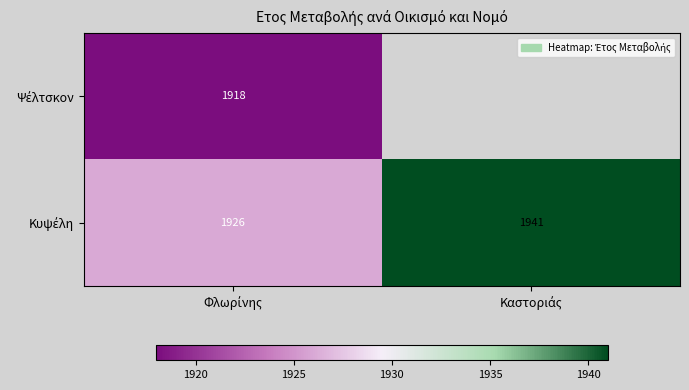

At which label is Ψέλτσκον closest to 1918?

Φλωρίνης